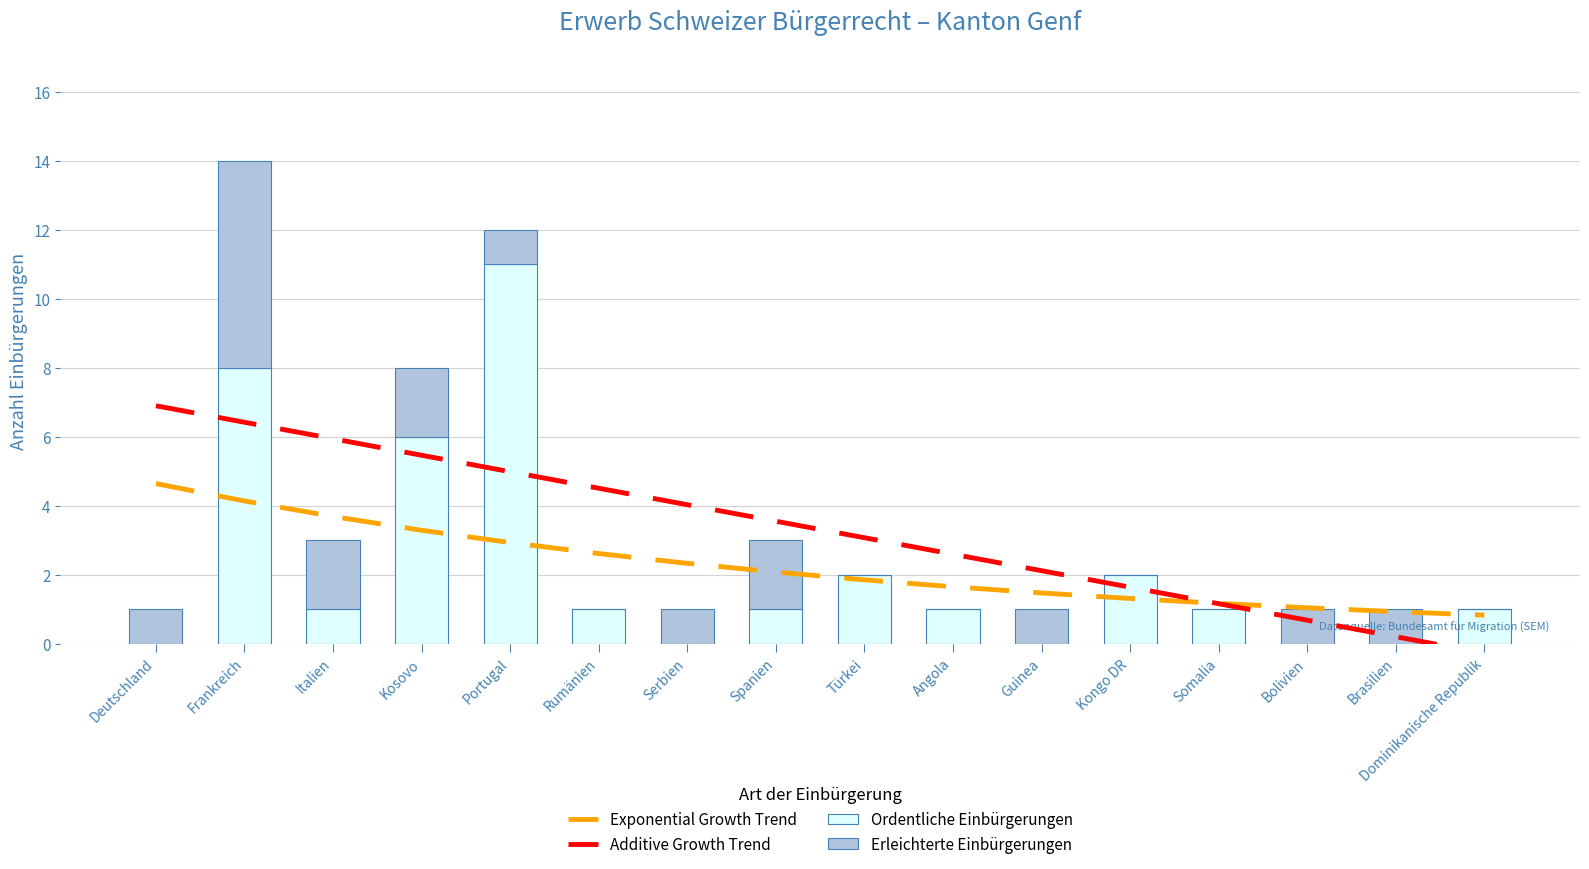

Reading left to right, extract all data points from this chart.

Exponential Growth Trend: 4.6	4.1	3.7	3.3	2.9	2.6	2.3	2.1	1.9	1.7	1.5	1.3	1.2	1.0	0.9	0.8
Additive Growth Trend: 6.9	6.4	5.9	5.5	5.0	4.5	4.0	3.6	3.1	2.6	2.1	1.6	1.2	0.7	0.2	-0.3
Ordentliche Einbürgerungen: 0.0	8.0	1.0	6.0	11.0	1.0	0.0	1.0	2.0	1.0	0.0	2.0	1.0	0.0	0.0	1.0
Erleichterte Einbürgerungen: 1.0	6.0	2.0	2.0	1.0	0.0	1.0	2.0	0.0	0.0	1.0	0.0	0.0	1.0	1.0	0.0